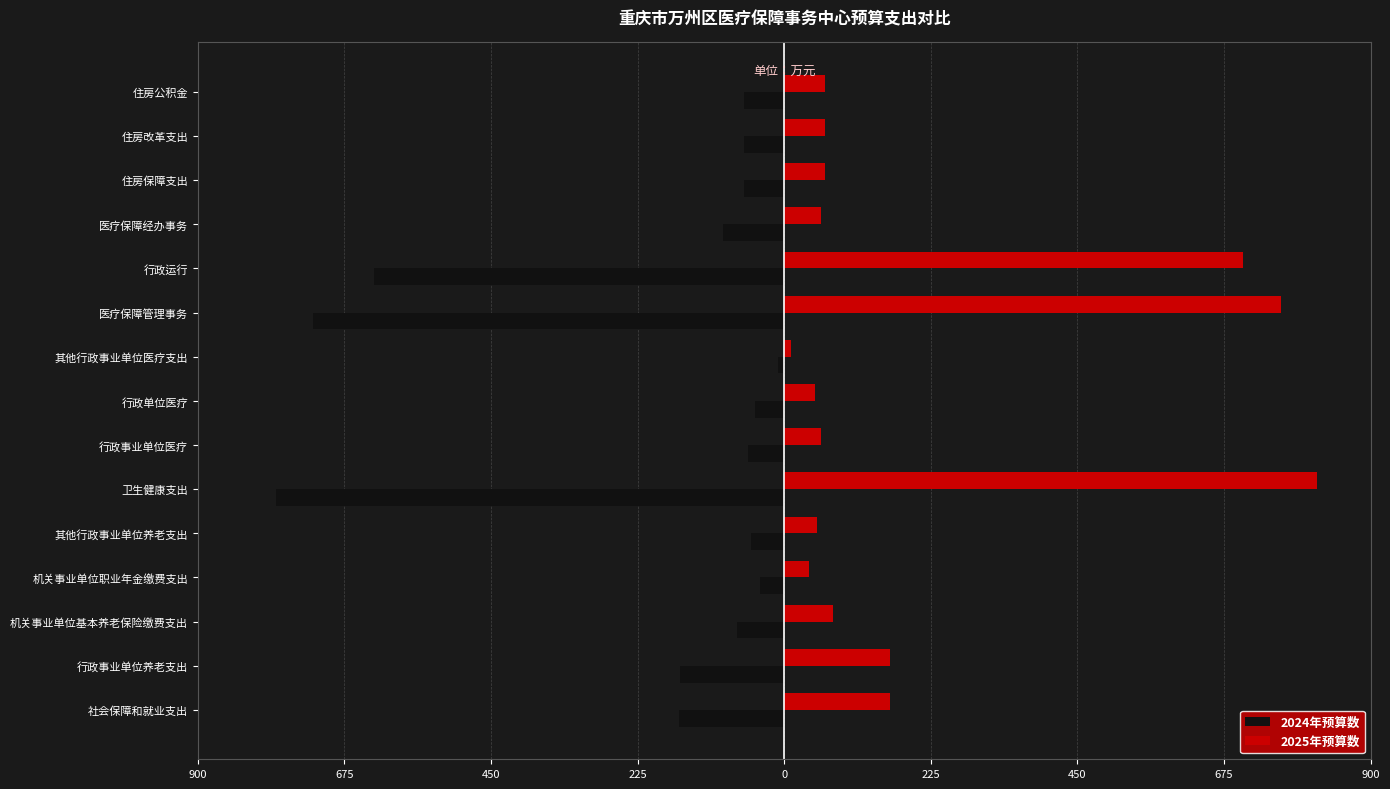

What are all the series names shown in the legend?

2024年预算数, 2025年预算数